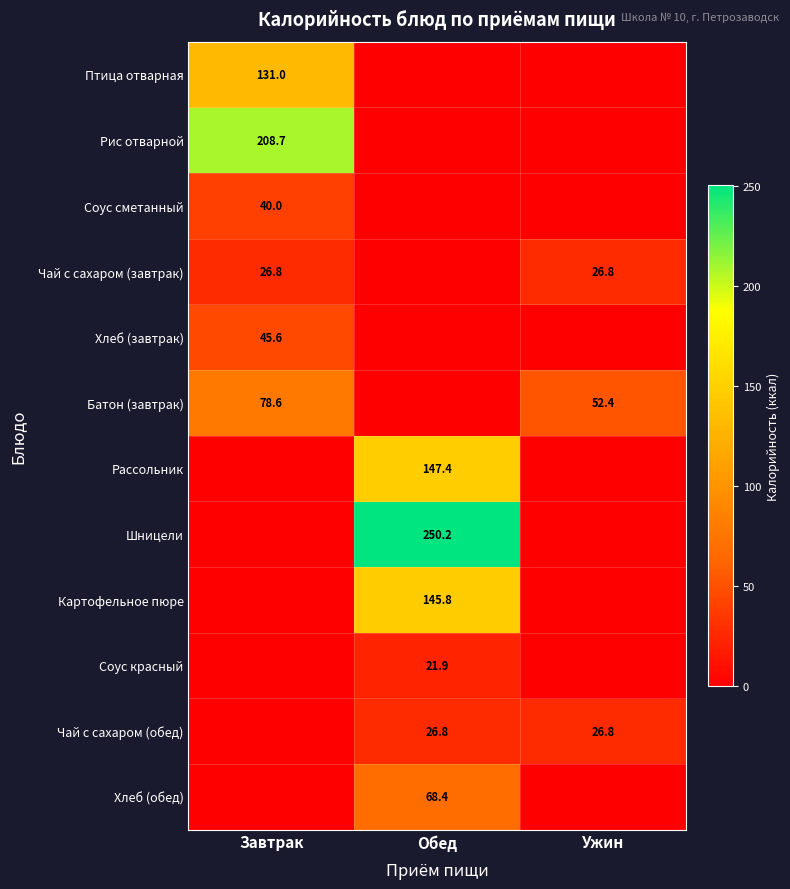

The Чай с сахаром (обед) series shows 26.8 at Обед. True or false?

True